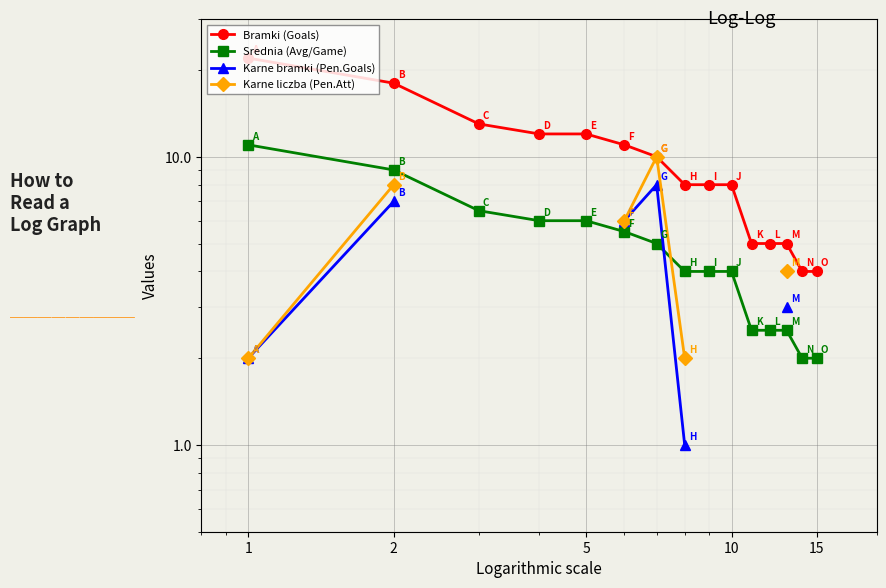

What is the difference between the second highest and minimum values in the Bramki (Goals) series?

14.0